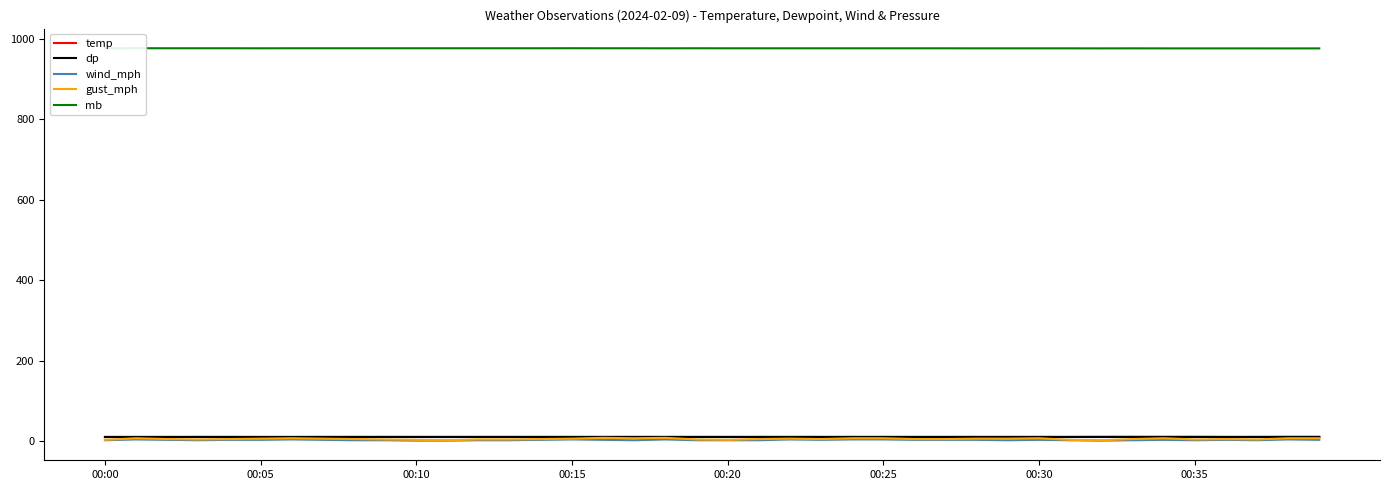

Which series has the largest total across all categories?

mb